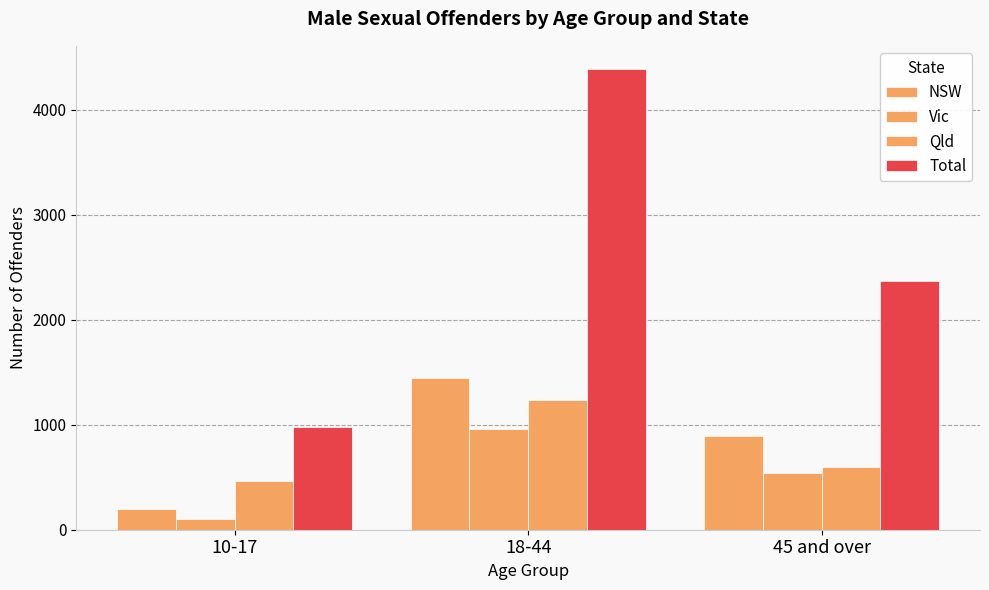

How many bars are there in each group?

4